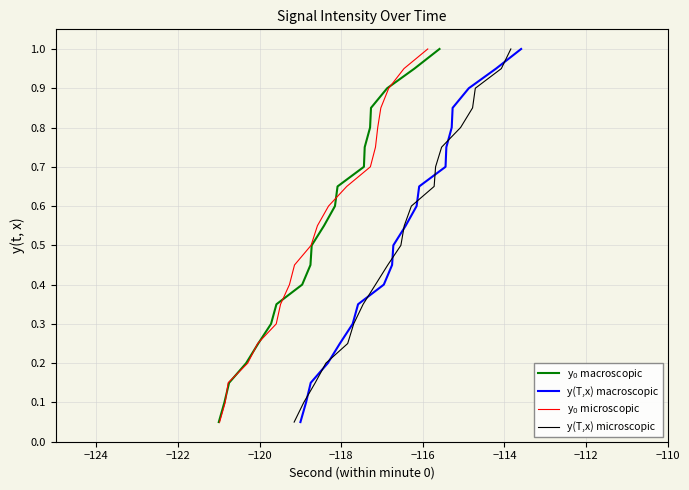

How many categories are shown in the chart?

20